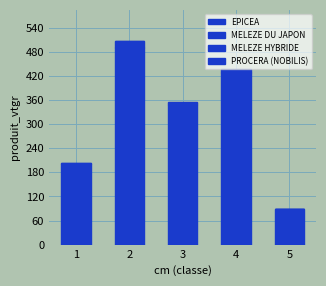

Where does the PROCERA (NOBILIS) series first go above 2?

2